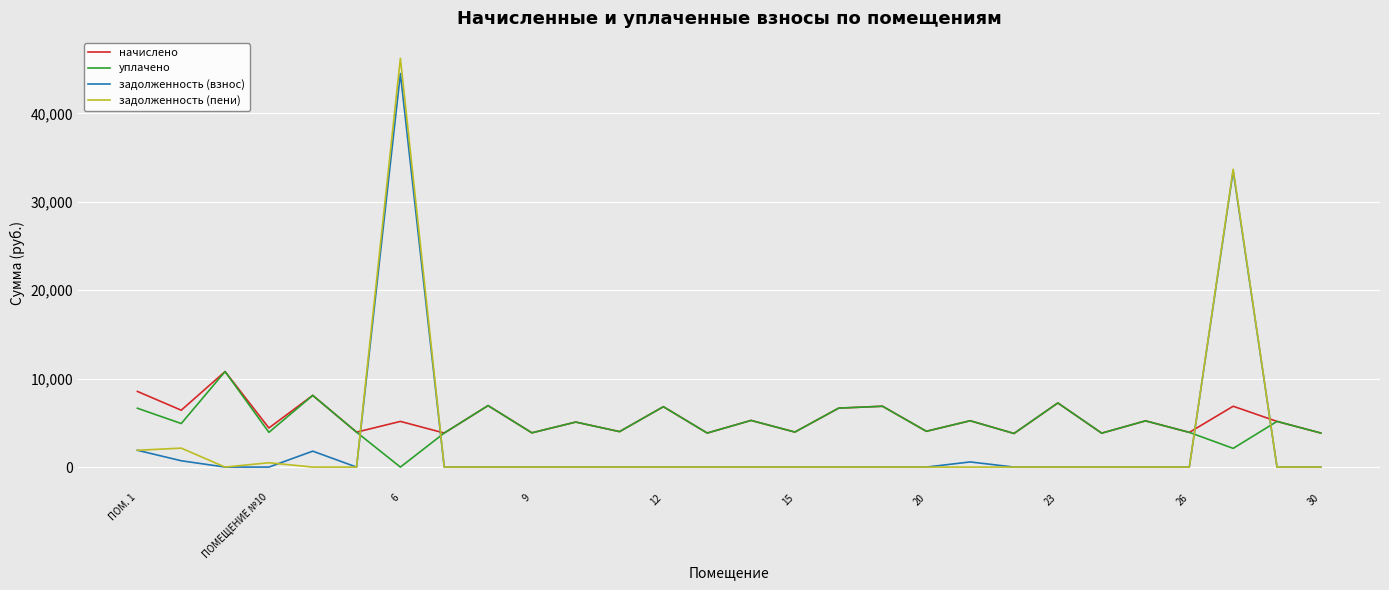

How many times do уплачено and задолженность (пени) cross each other?

4